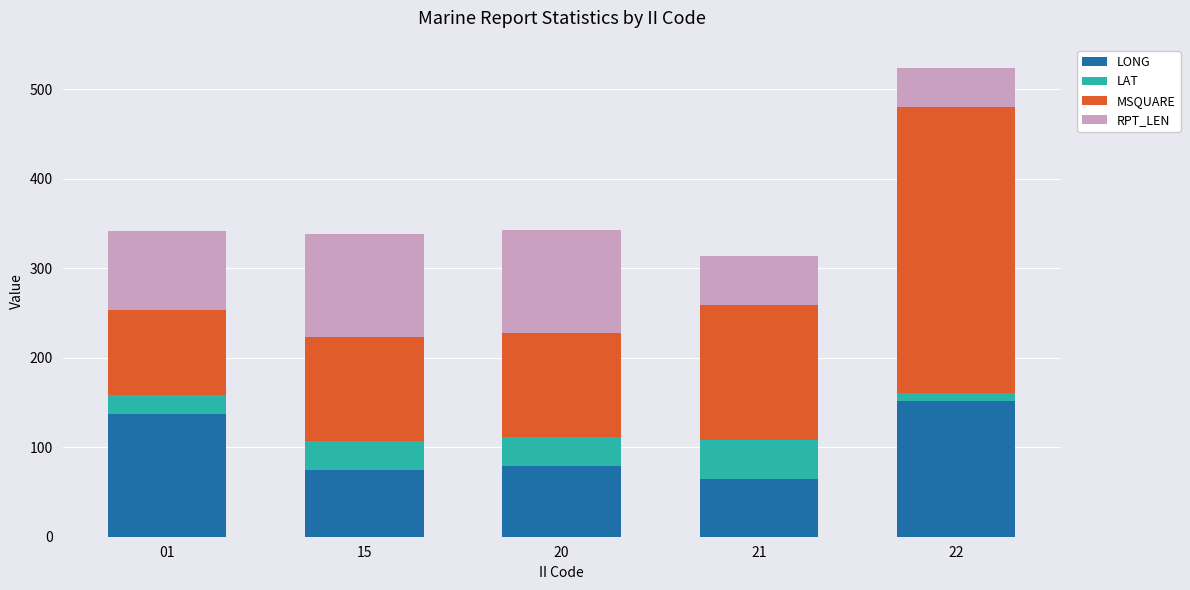

Reading left to right, transcribe the values for LONG.

01=136.8	15=74.9	20=79.1	21=64.2	22=151.3